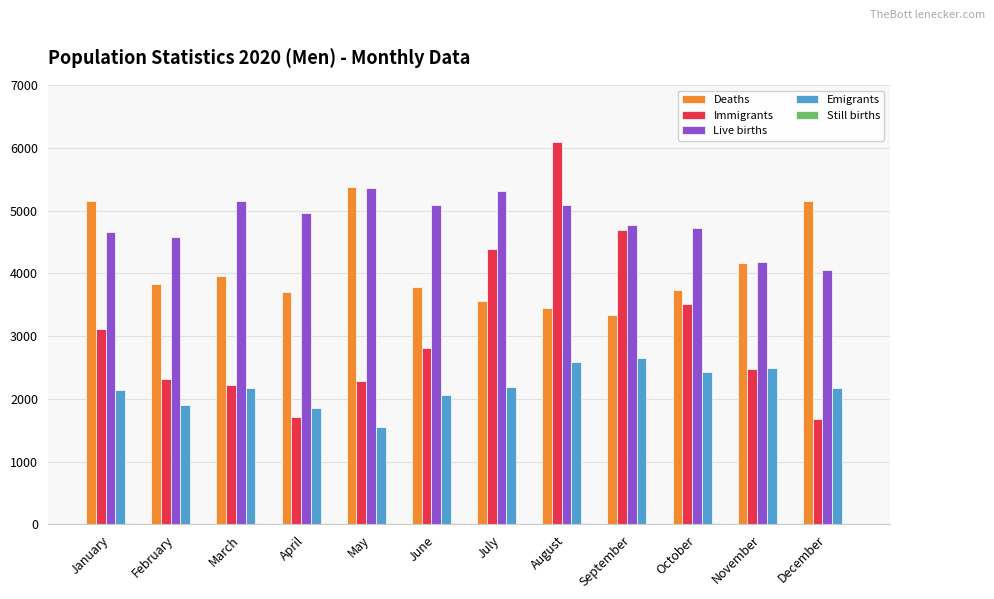

Are the bars grouped side by side (vs. stacked)?

Yes